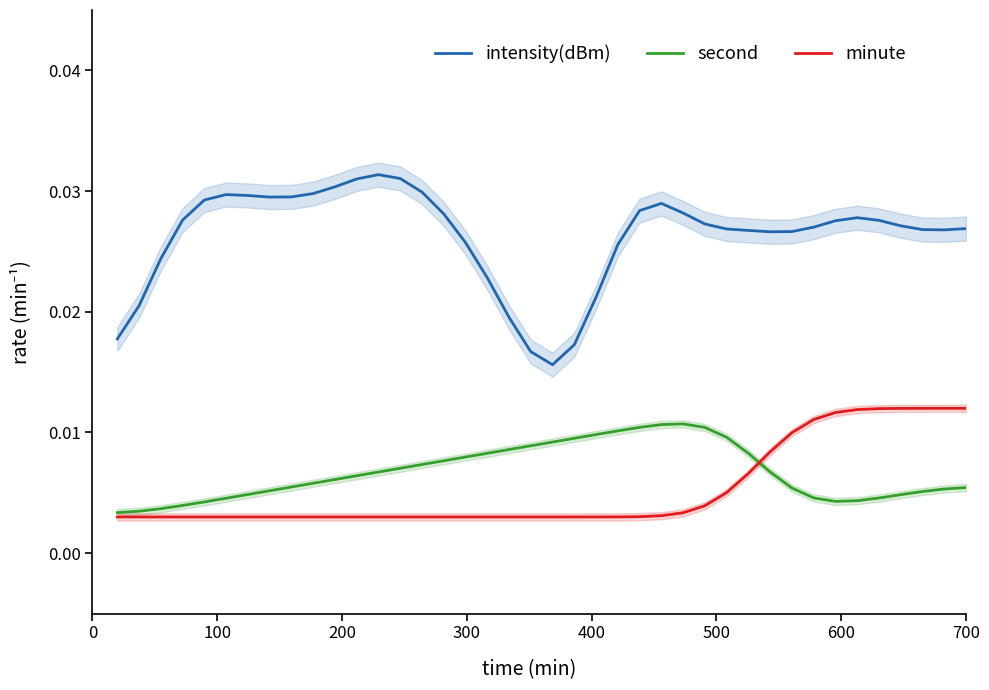

True or false: second and intensity(dBm) cross at least once.

False